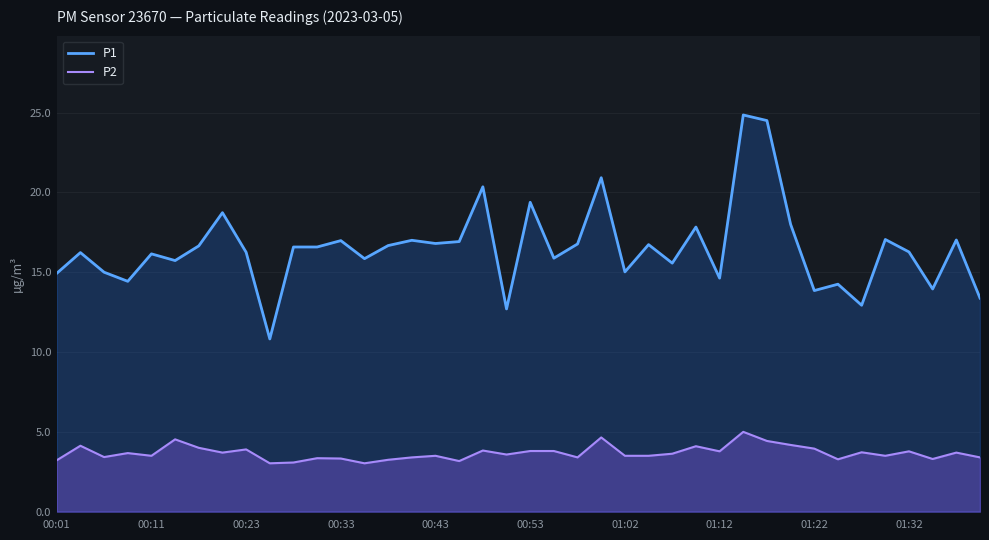

Rank the series by their average value, from lowest to highest.

P2, P1